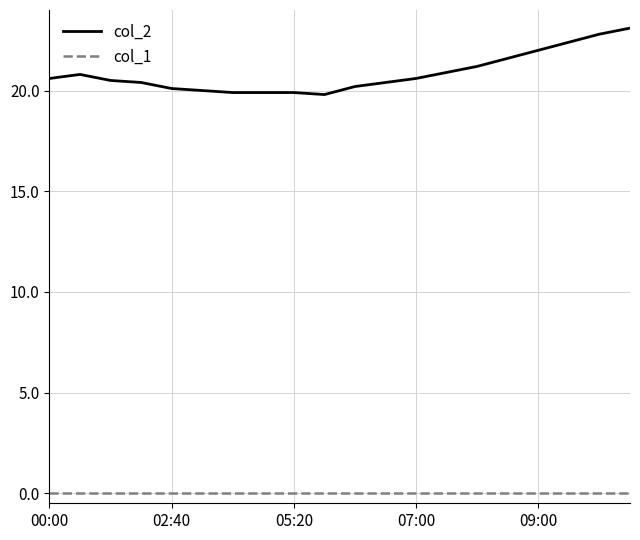

True or false: col_2 and col_1 intersect in this chart.

False